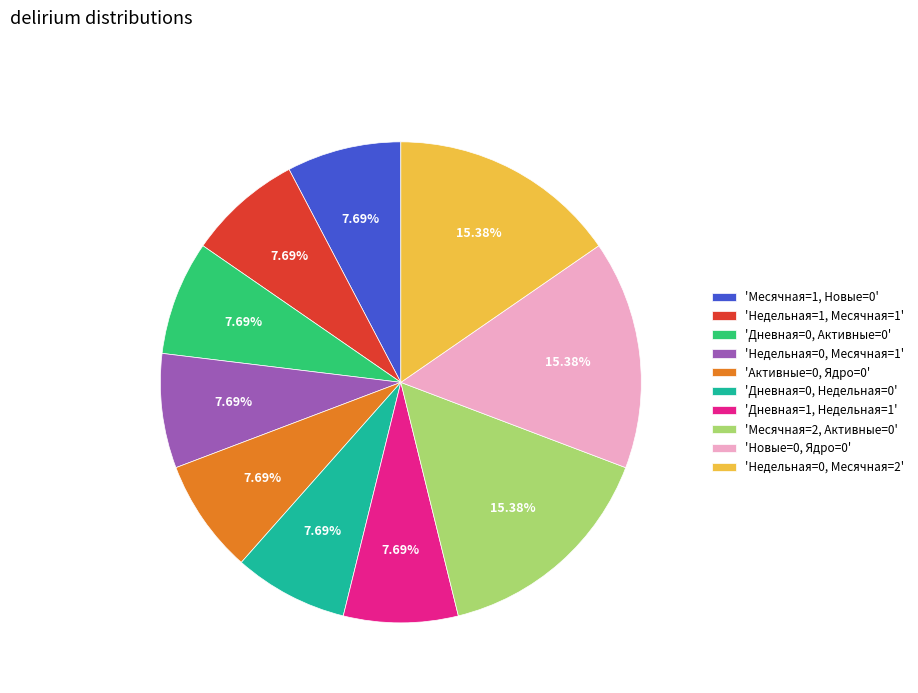

Approximately how many times larger is the value at 'Новые=0, Ядро=0' compared to 'Месячная=1, Новые=0'?

2.0